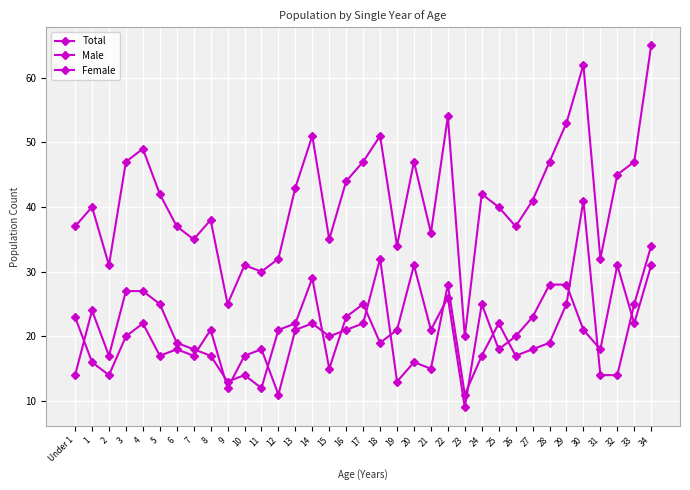

Is it true that Female equals 32 at 18?

True